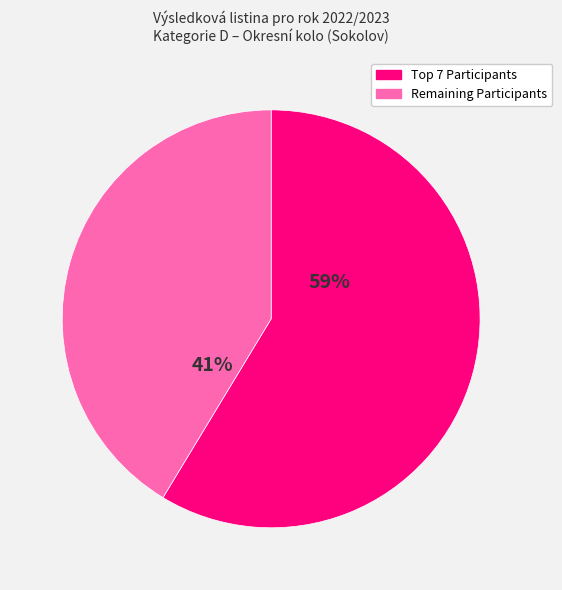

Is there any slice that represents more than half of the pie?

Yes